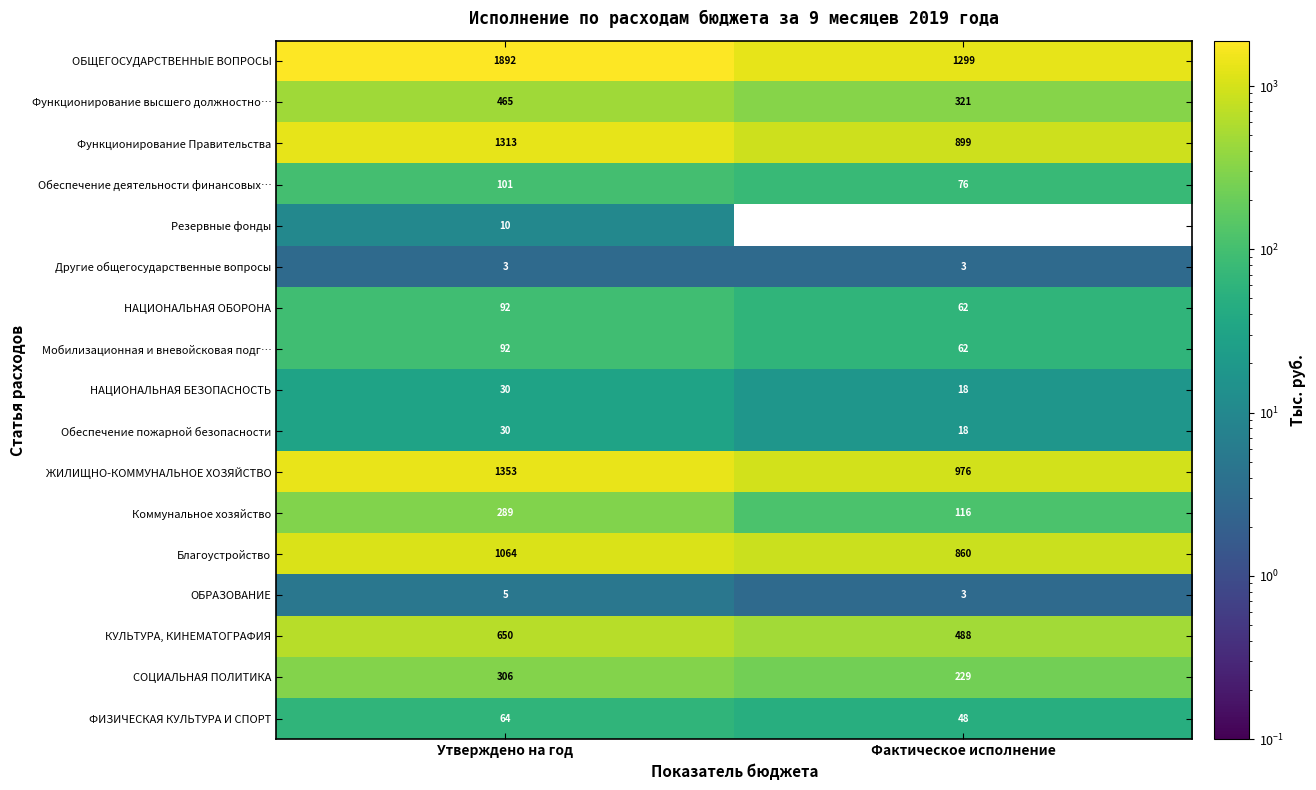

What is the total value across all series at Фактическое исполнение?

5478